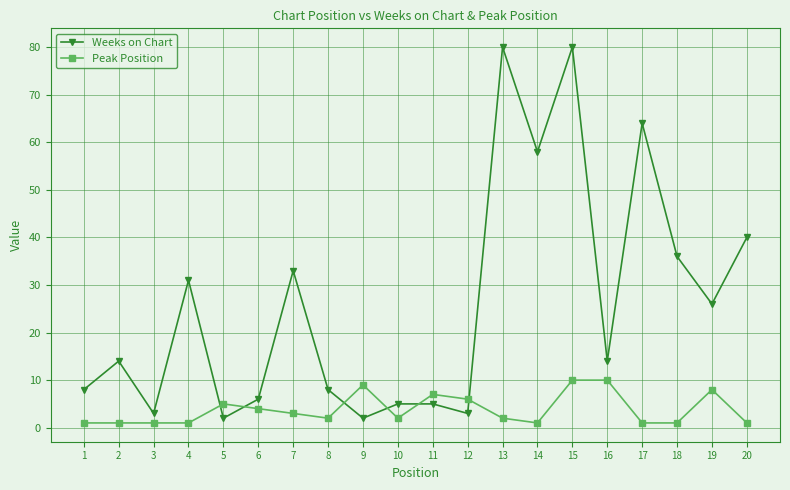

In Weeks on Chart, how many points are lower than both neighbors (excluding endpoints)?

7